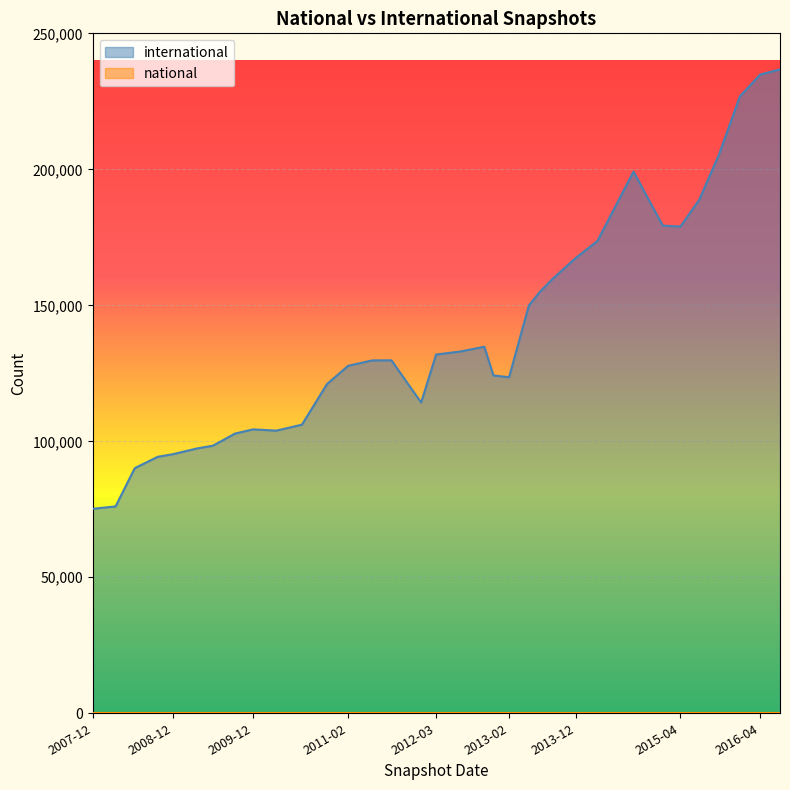

How many data points are above 129788?

16